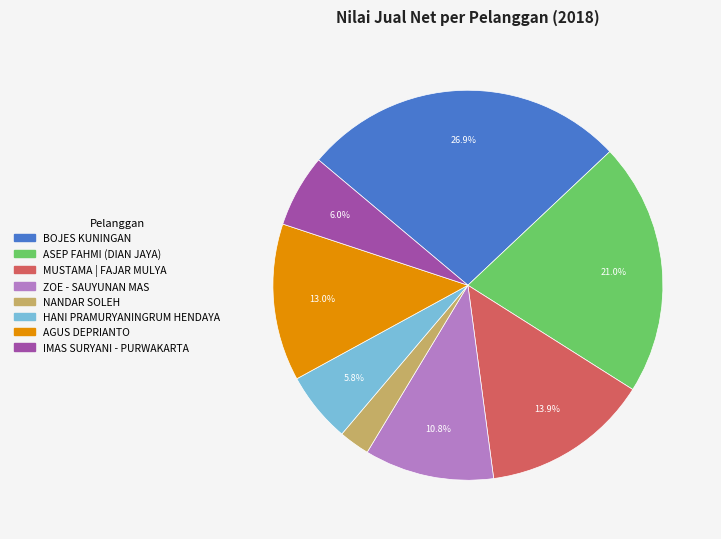

Which category has the biggest portion of the pie?

BOJES KUNINGAN